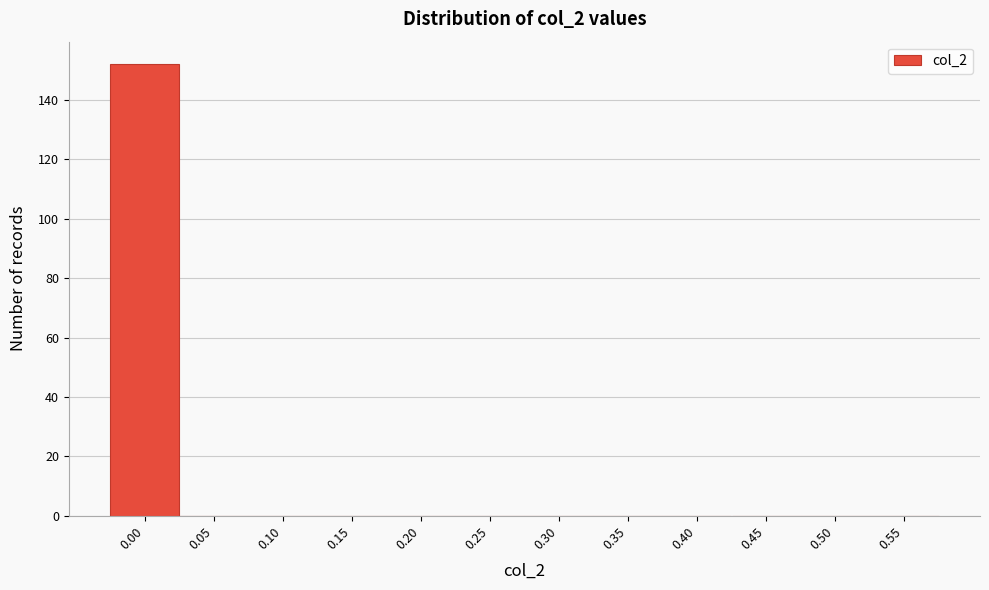

Reading right to left, list all the values displayed in this chart.

0.55=0	0.50=0	0.45=0	0.40=0	0.35=0	0.30=0	0.25=0	0.20=0	0.15=0	0.10=0	0.05=0	0.00=152